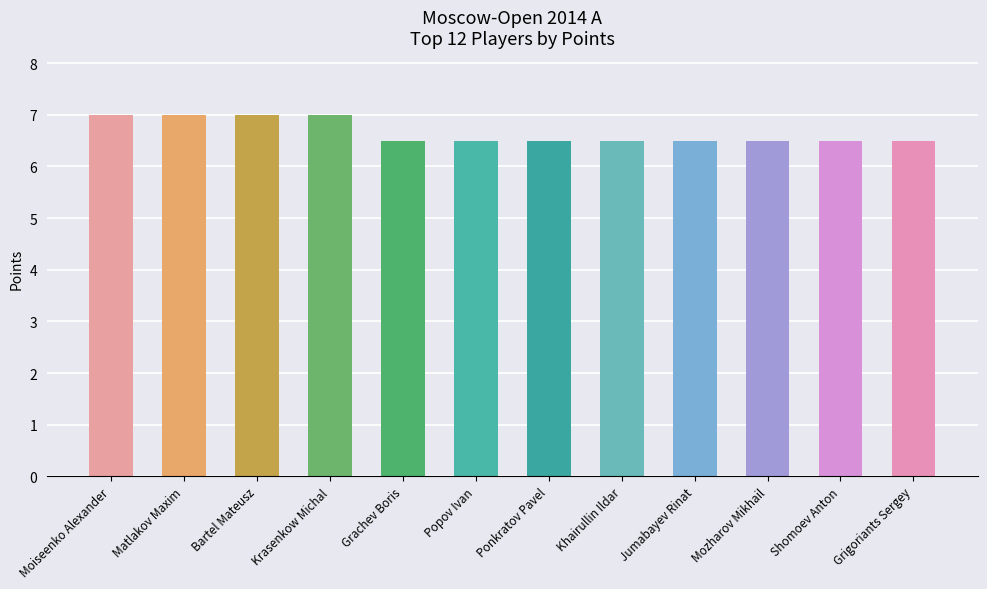

What is the change in value from Krasenkow Michal to Khairullin Ildar?

-0.5